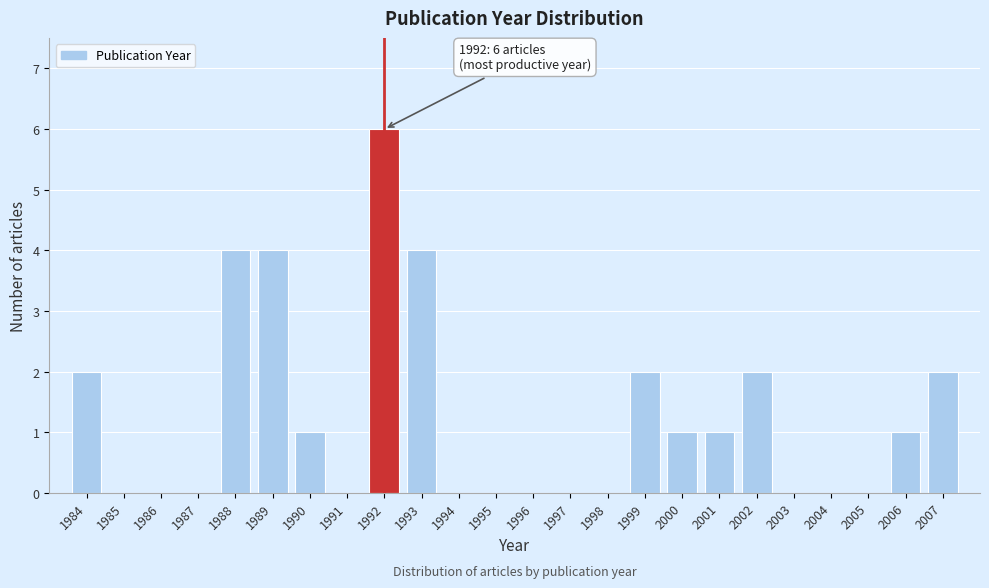

Over which range of the x-axis is the bar tallest?

1991.5 to 1992.5